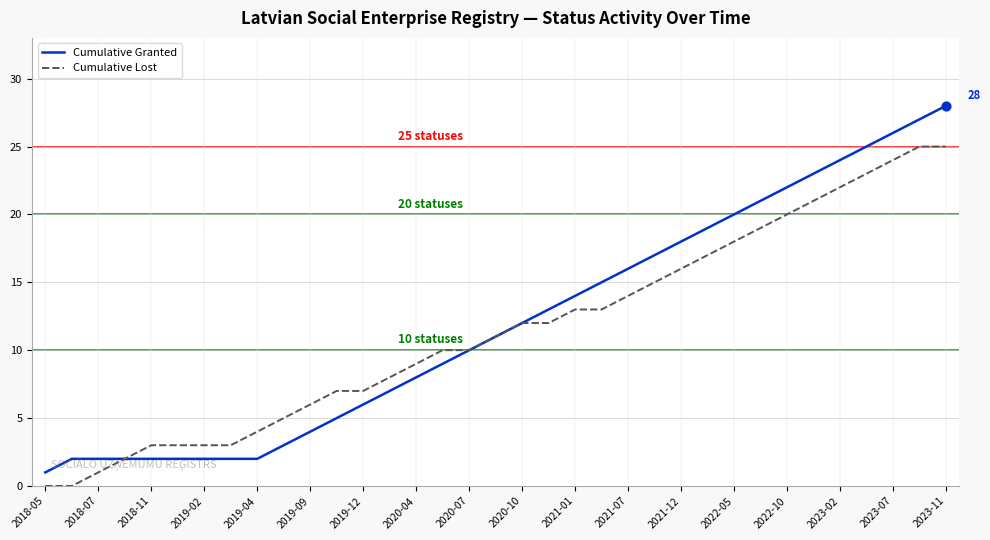

What is the highest value of the Cumulative Lost series?

25